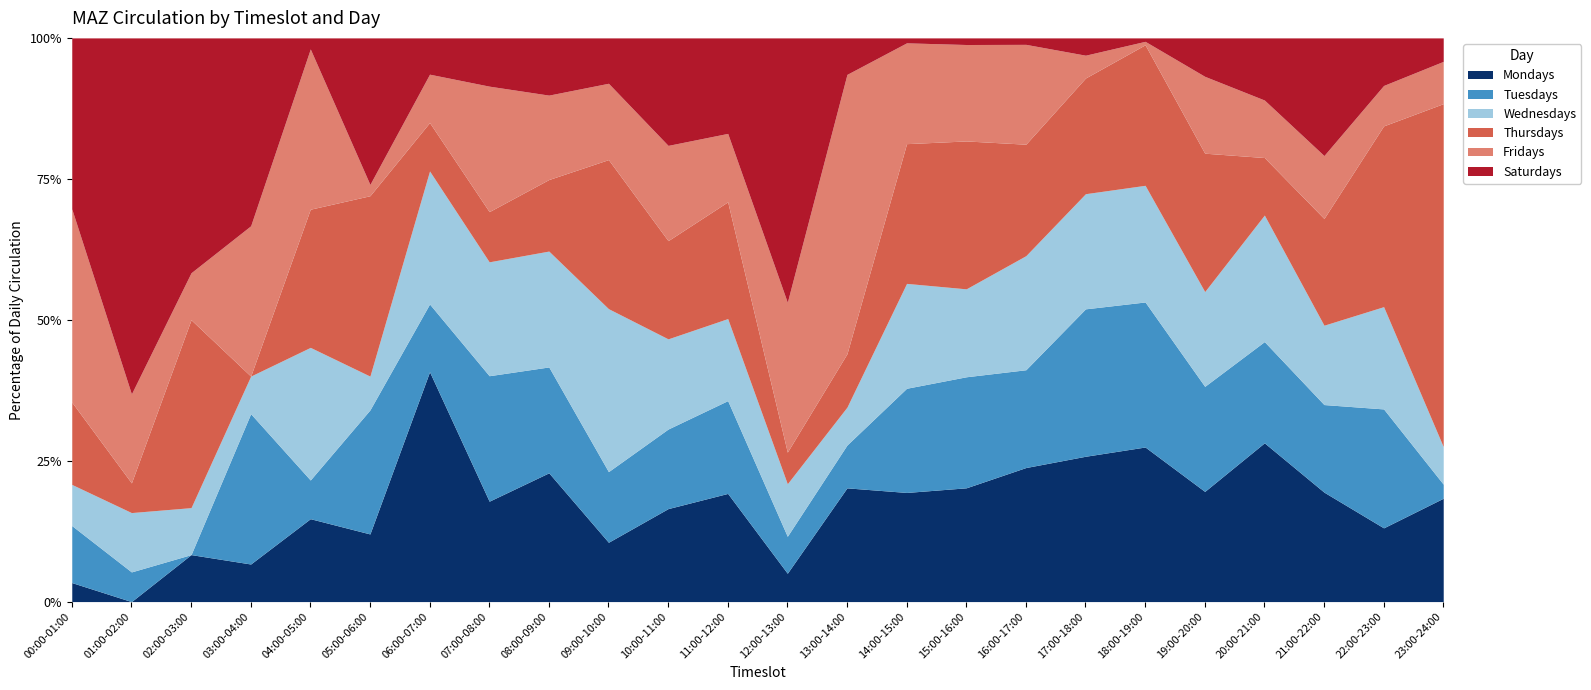

What is the maximum value for Mondays?

40.8